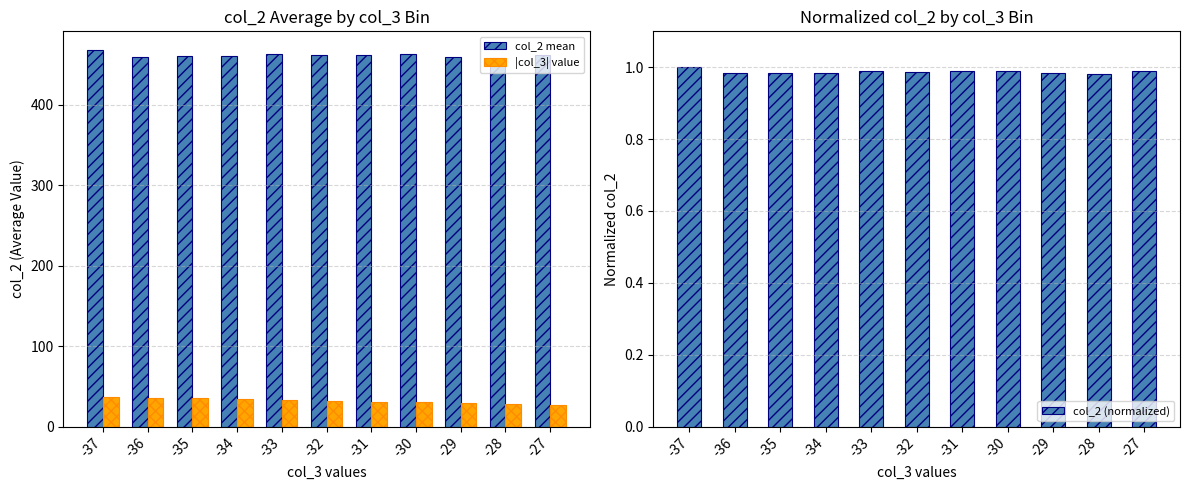

At how many categories does at least one series exceed 114?

11